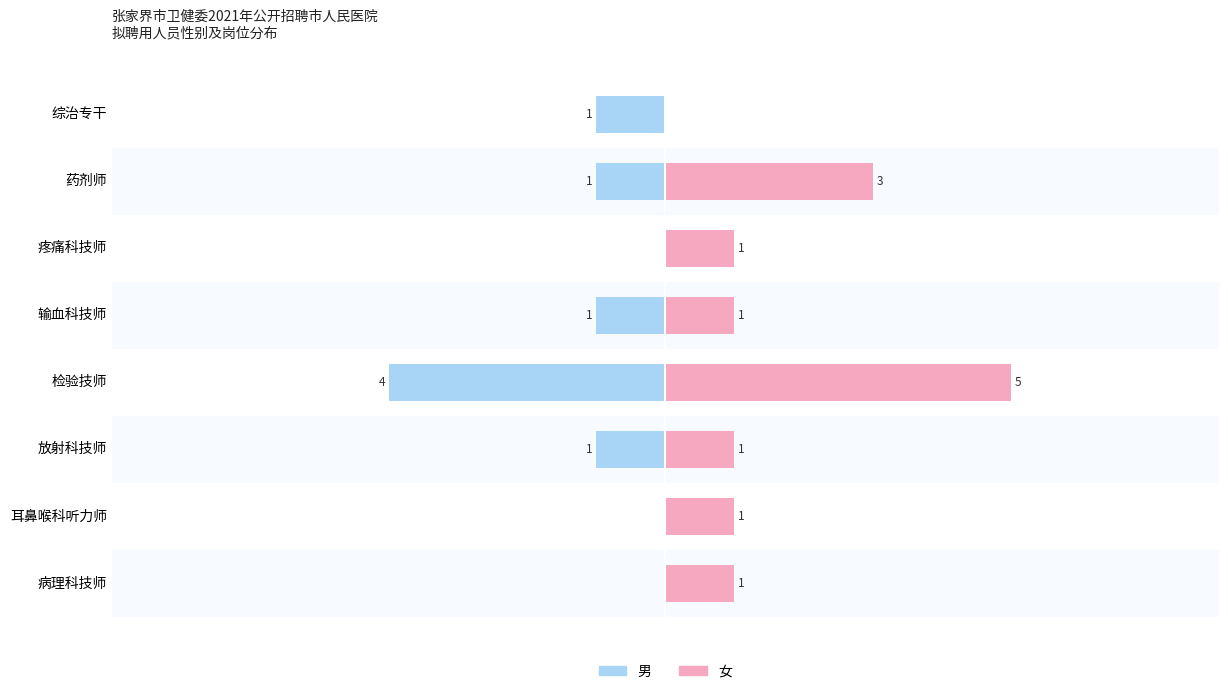

Does the chart contain stacked bars?

No